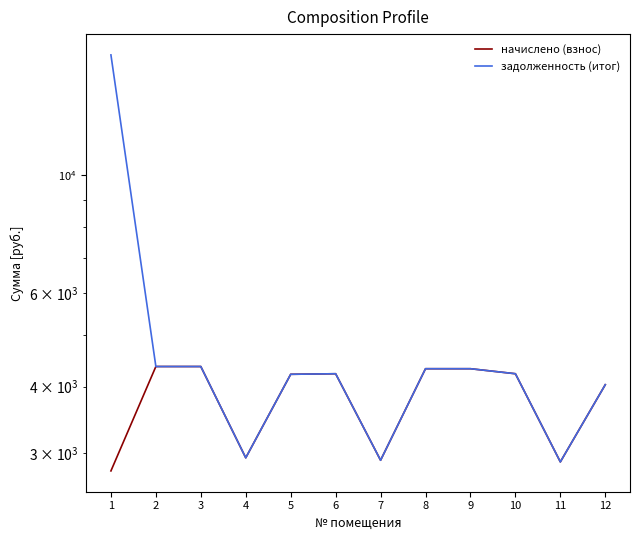

The задолженность (итог) series shows 6679.2 at 6. True or false?

False